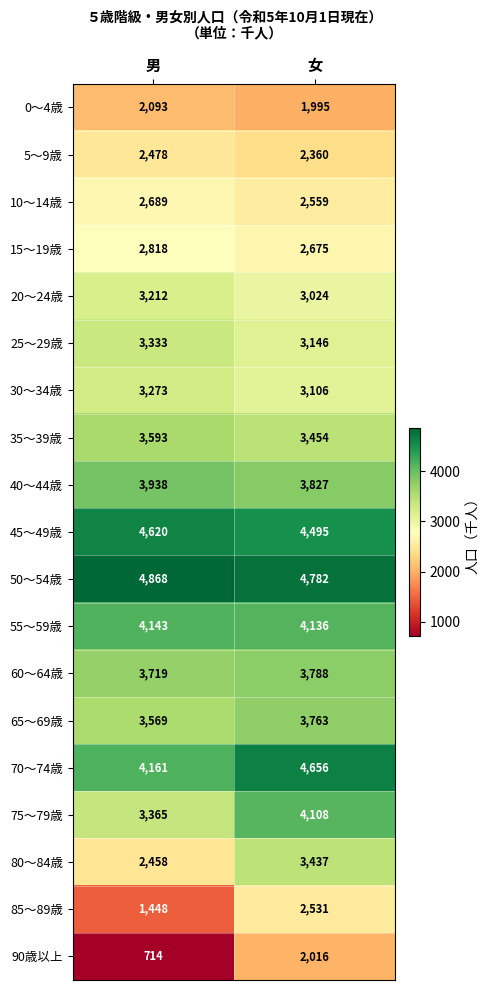

At which category does the chart reach its peak across all series?

男